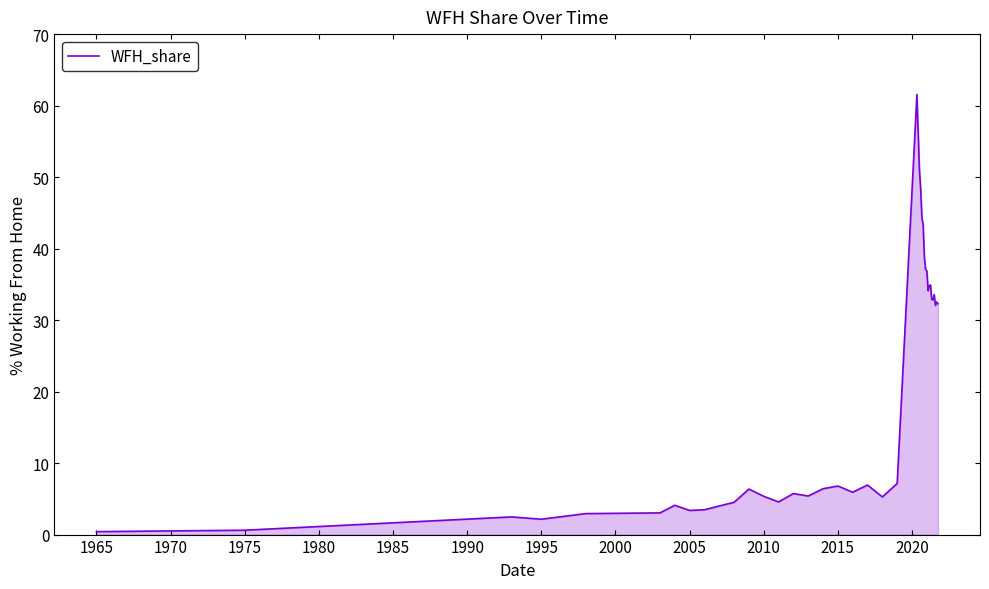

What is the difference between the maximum and minimum values?

61.1